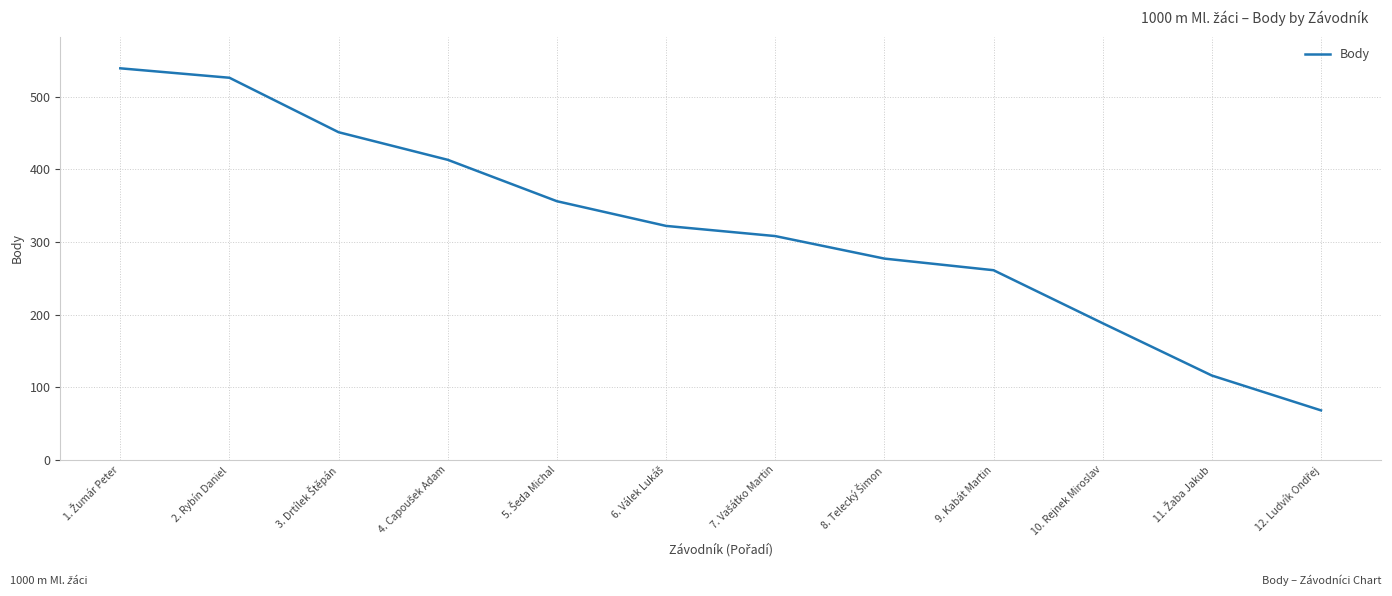

The value at 10. Rejnek Miroslav is 188. True or false?

True